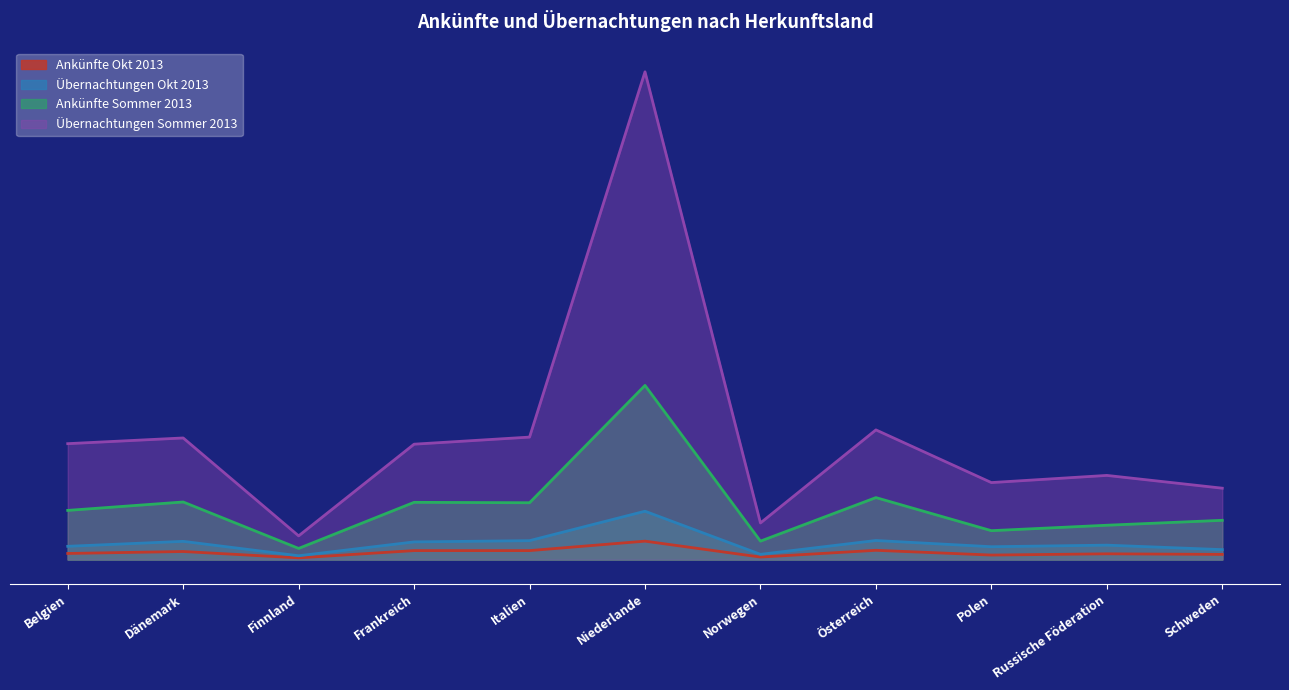

How many distinct data groups are displayed?

4